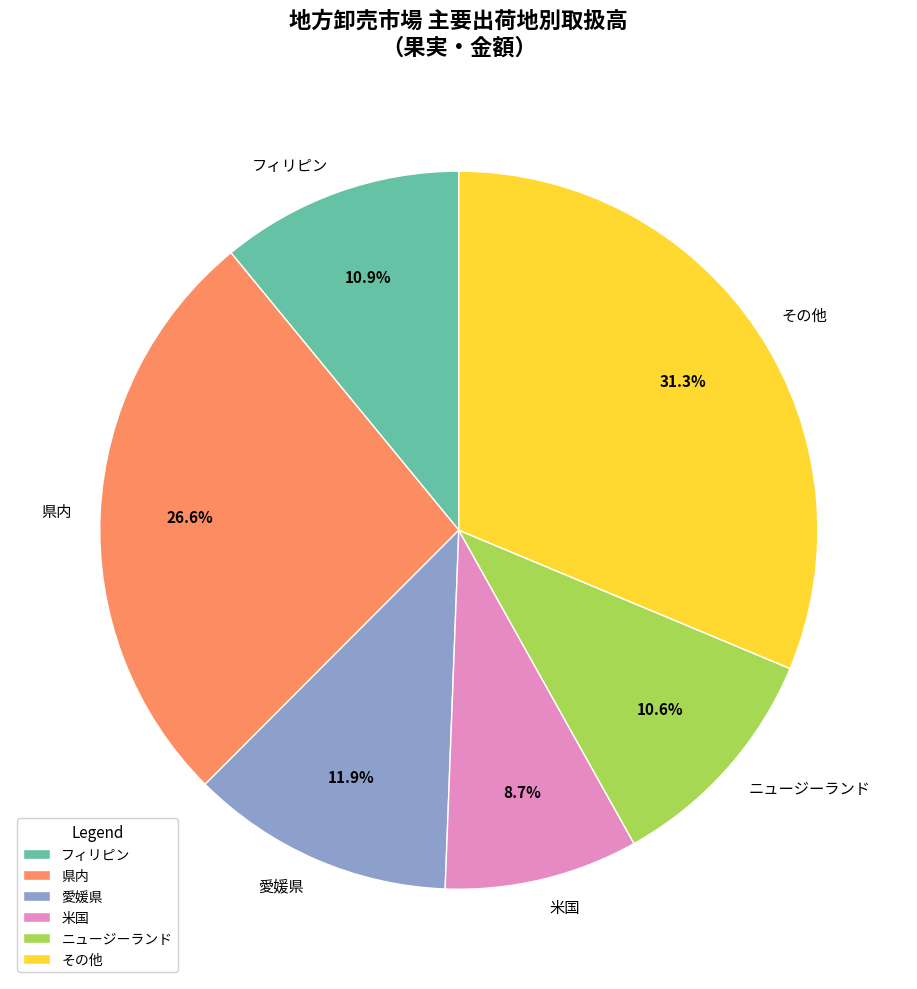

Which category has the smallest portion of the pie?

米国